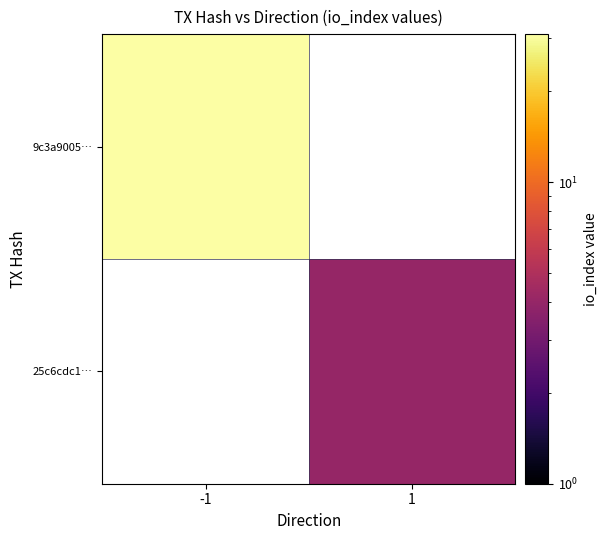

Is it true that 25c6cdc1… equals 5.4 at 1?

False